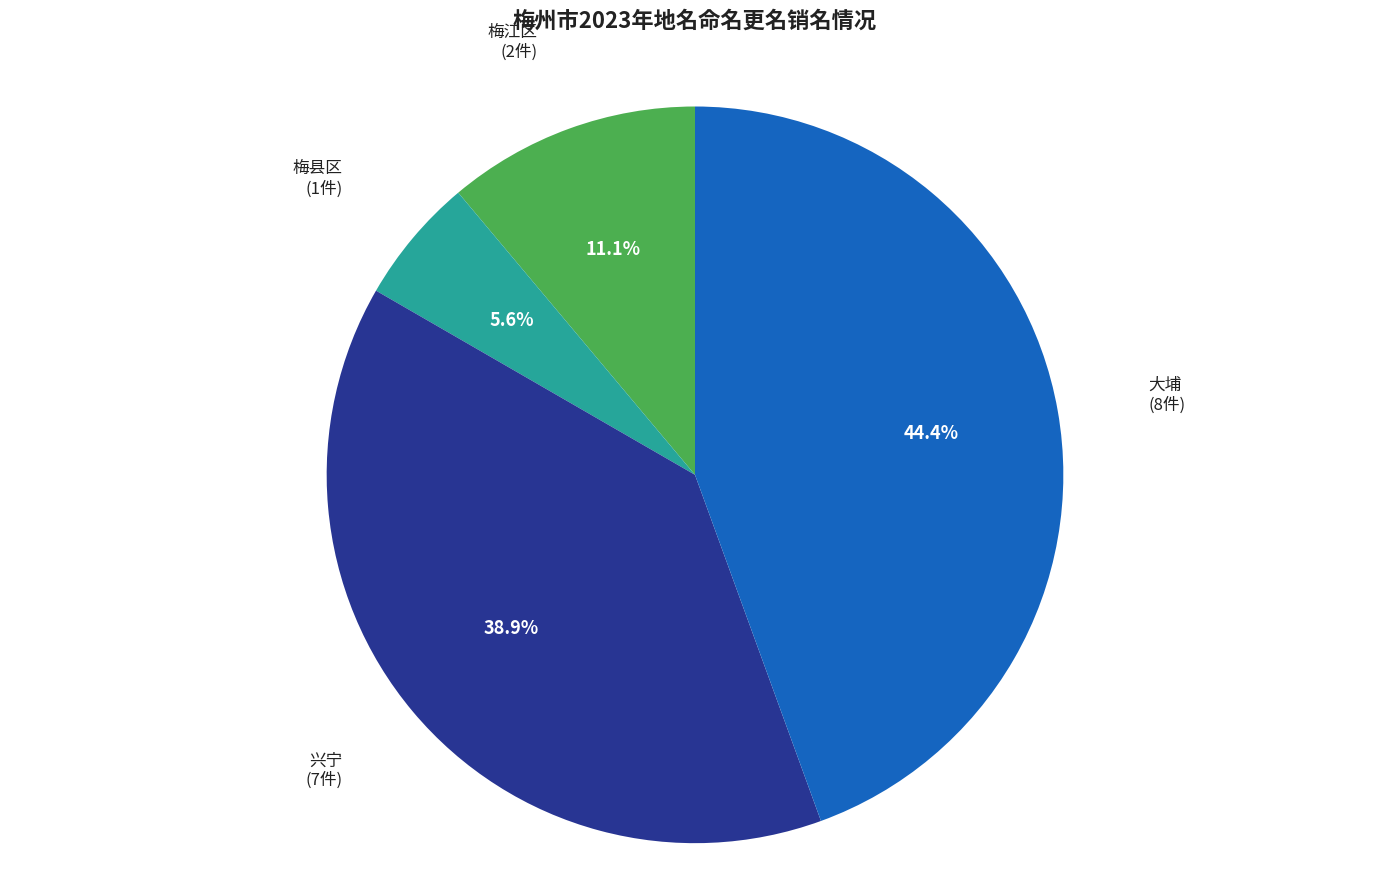

Is 梅江区 the majority of the pie?

No